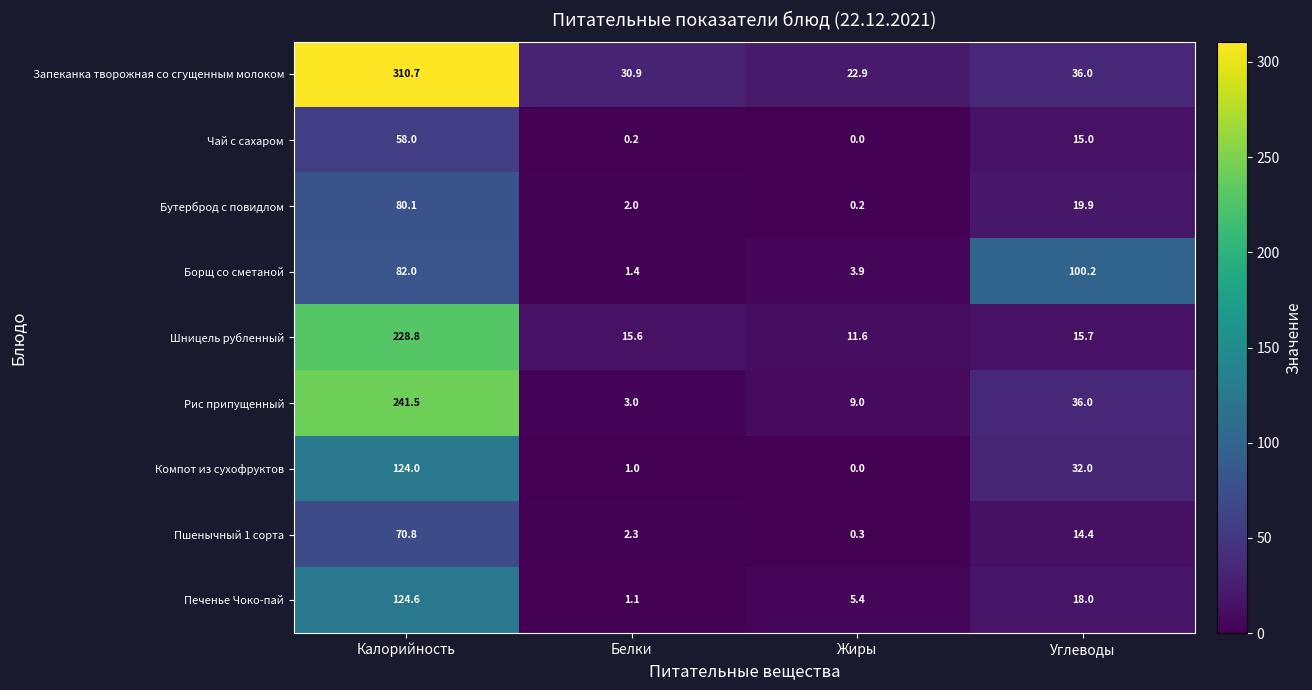

How many data points does each series have?

4